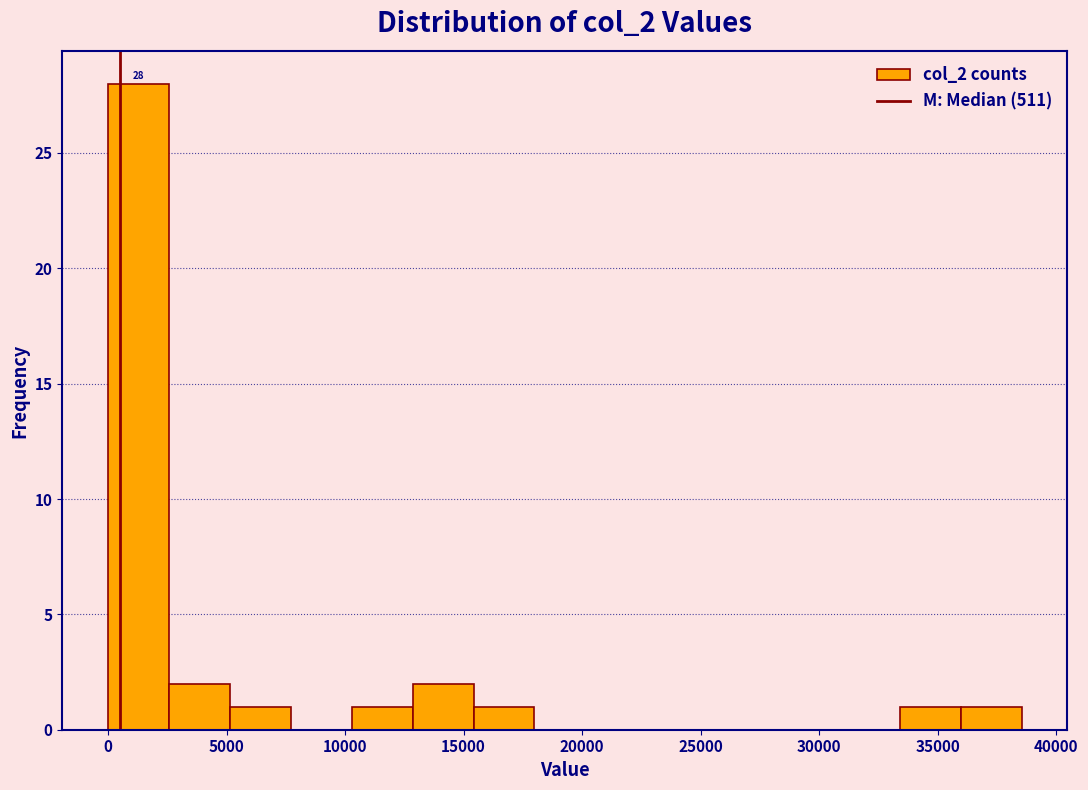

Which range on the x-axis has the tallest bar?

0 to 2500